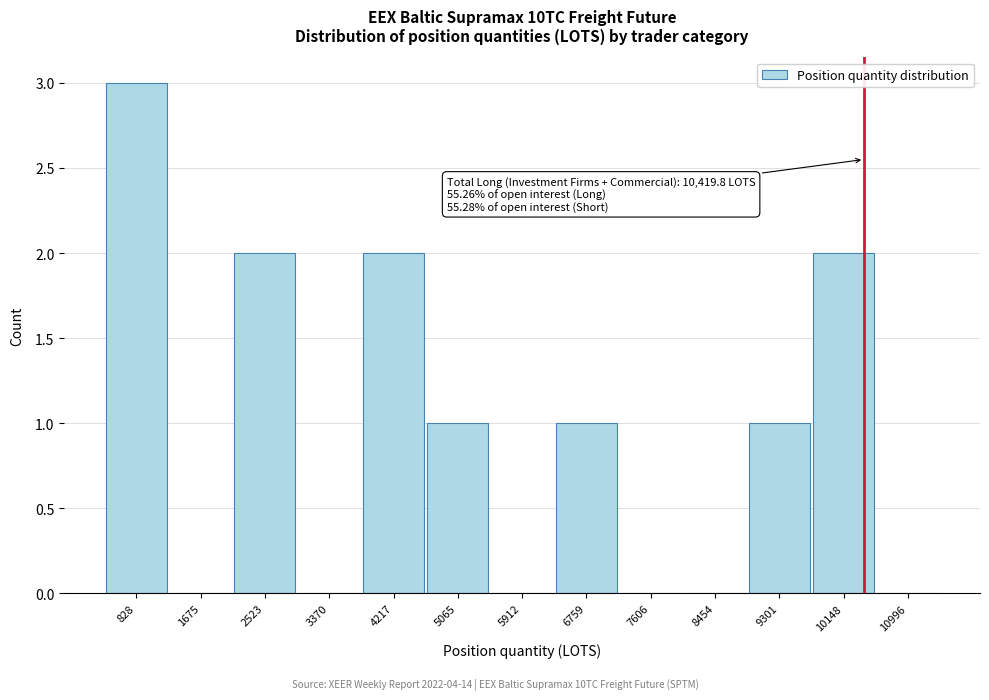

Which range on the x-axis has the tallest bar?

400 to 1300